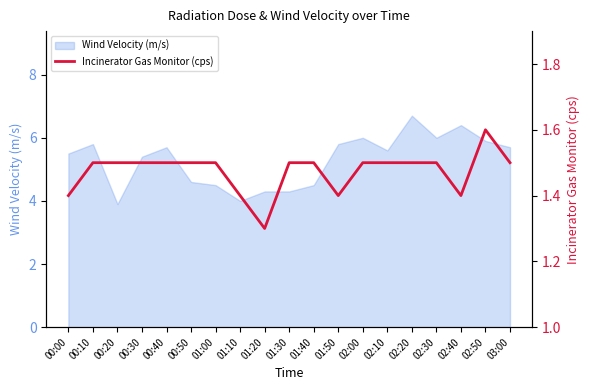

Where does the Wind Velocity (m/s) series first go above 5?

00:00